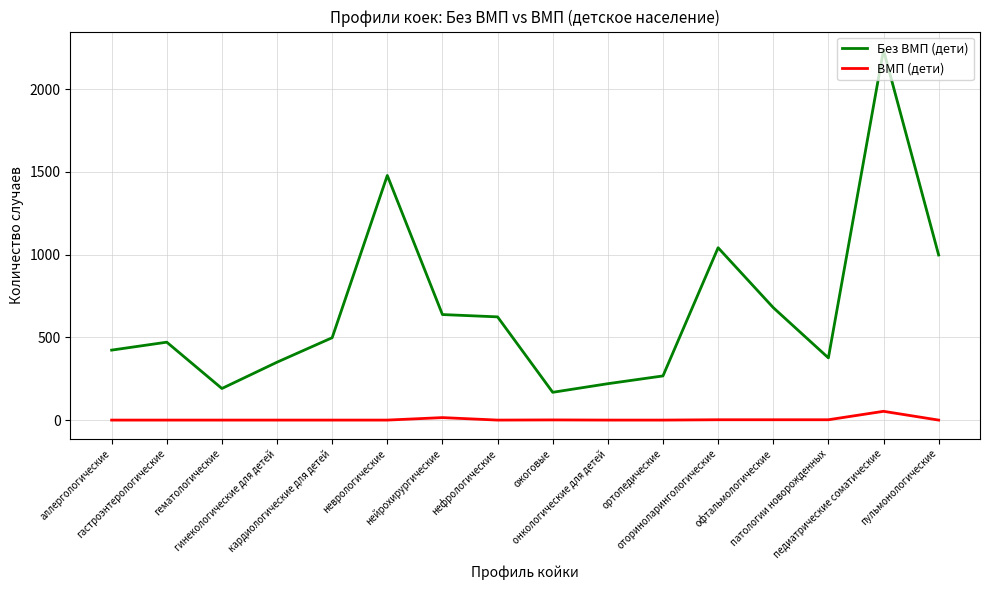

True or false: Без ВМП (дети) and ВМП (дети) cross at least once.

False